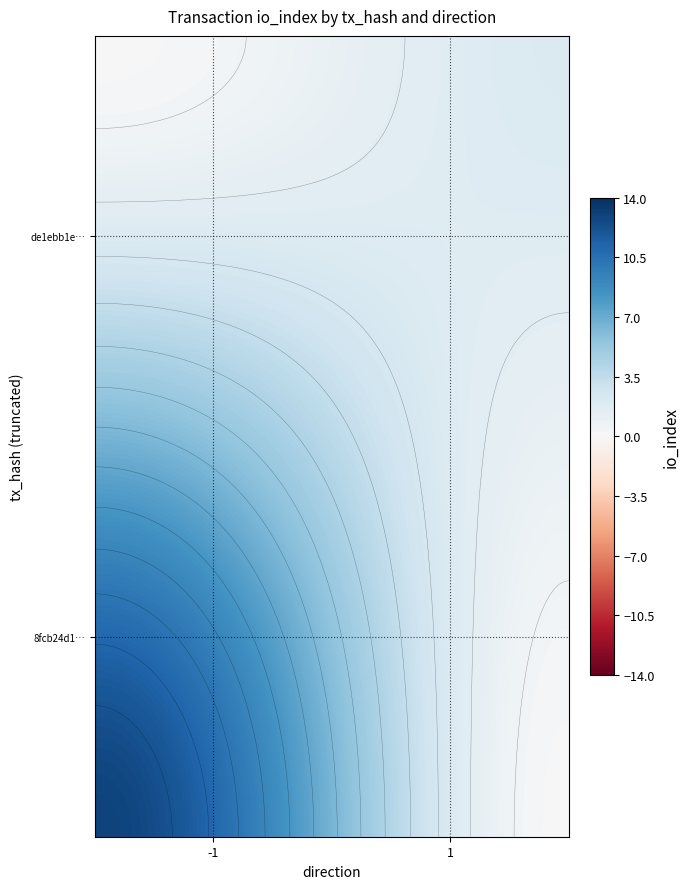

What is the highest value of the de1ebb1e8969b404211f3bba10db89aef10cd49 series?

2